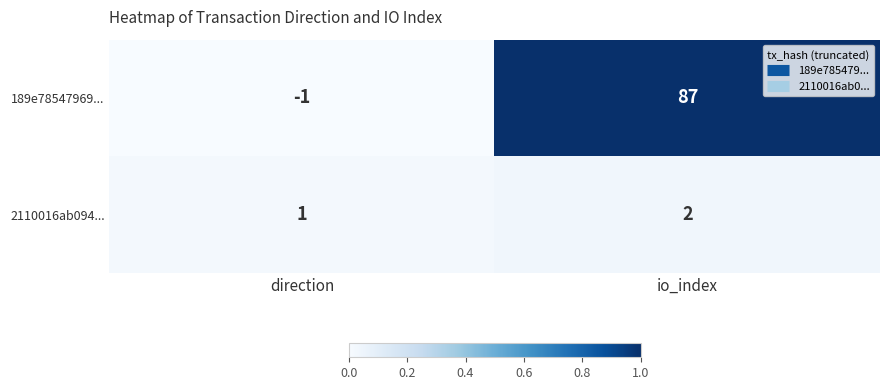

Reading left to right, extract all data points from this chart.

189e78547969...: -1	87
2110016ab094...: 1	2